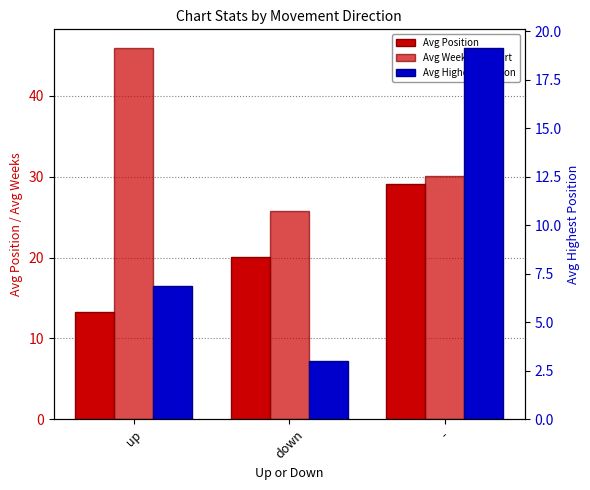

What is the sum of the Avg Weeks on Chart values at down and -?

55.9